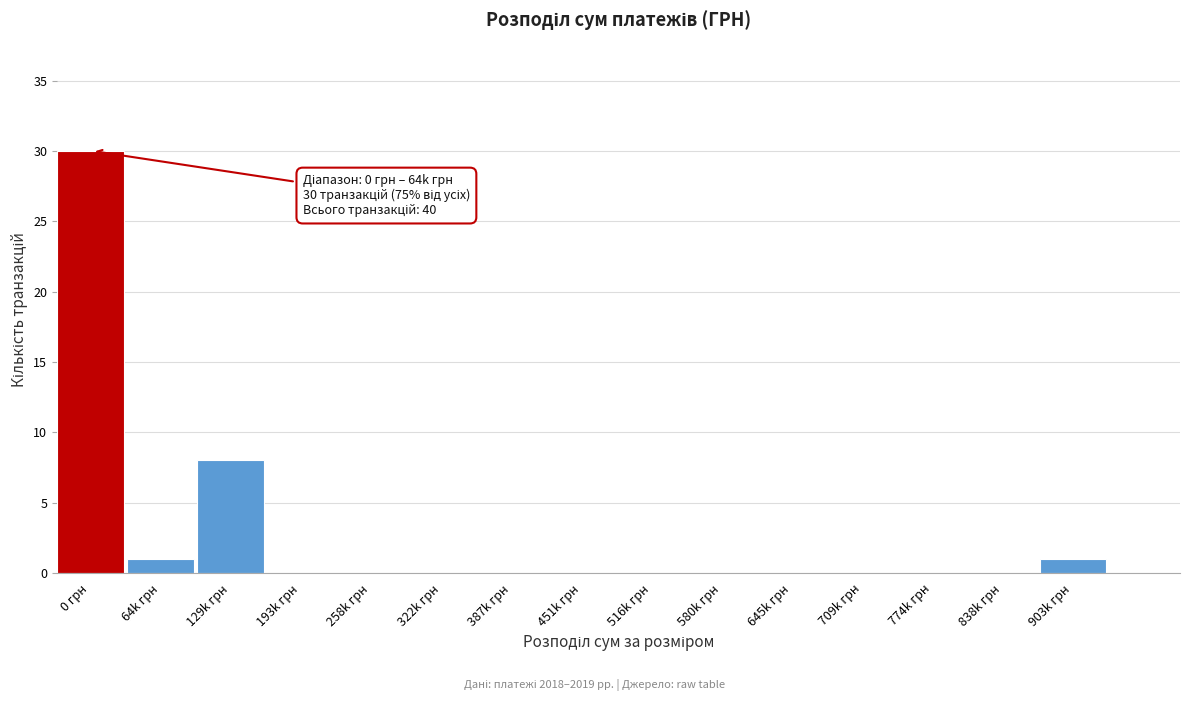

Reading left to right, what are all the values shown in this chart?

0 грн=30	64k грн=1	129k грн=8	193k грн=0	258k грн=0	322k грн=0	387k грн=0	451k грн=0	516k грн=0	580k грн=0	645k грн=0	709k грн=0	774k грн=0	838k грн=0	903k грн=1